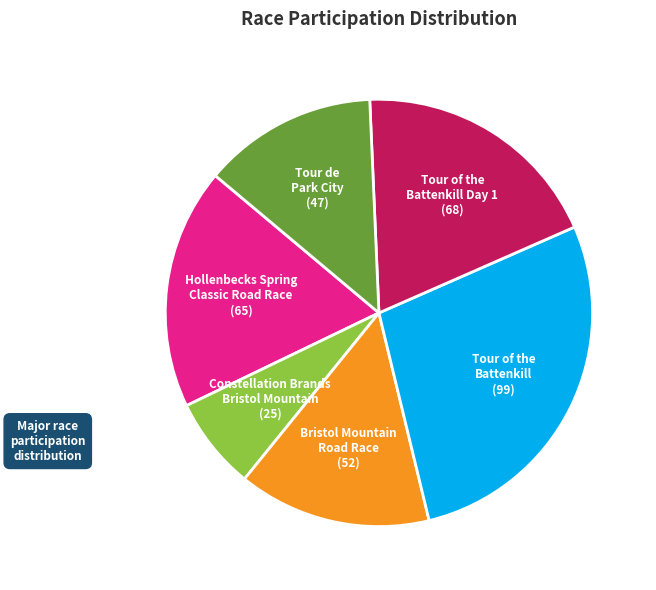

The Tour of the Battenkill Day 1 (68) slice represents 19% of the pie. True or false?

True